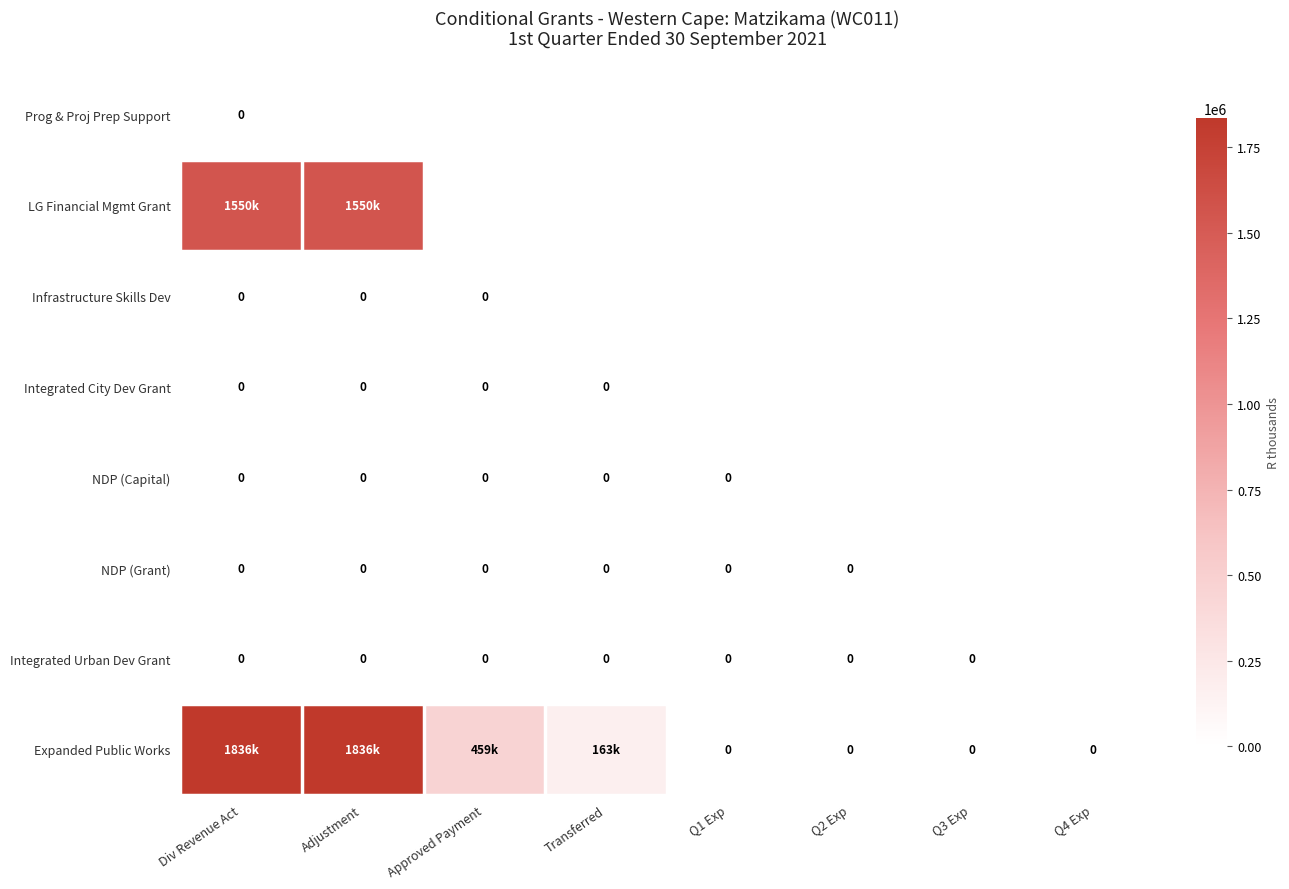

At how many categories does at least one series exceed 383913?

4